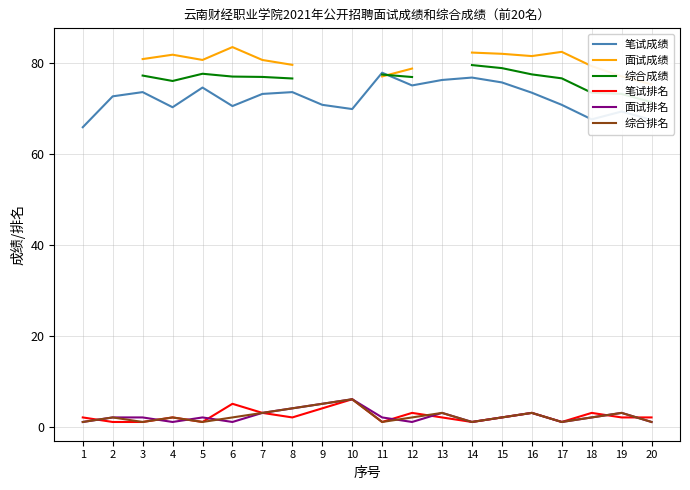

How many 笔试排名 values are between 1 and 3?

17